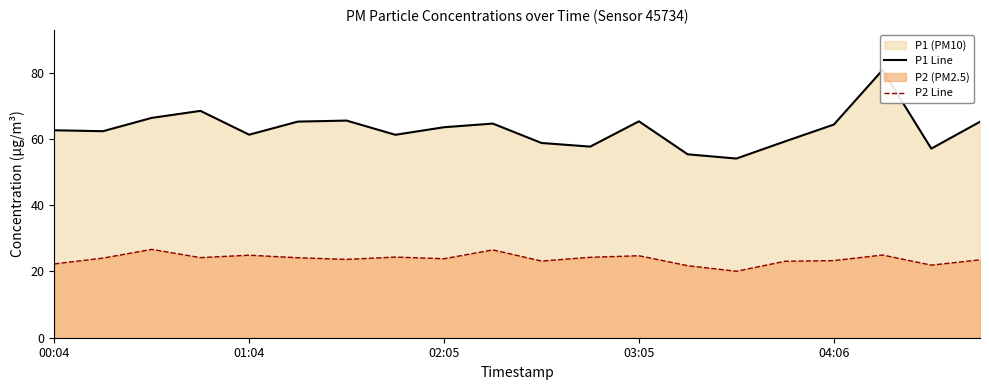

How many distinct data groups are displayed?

2